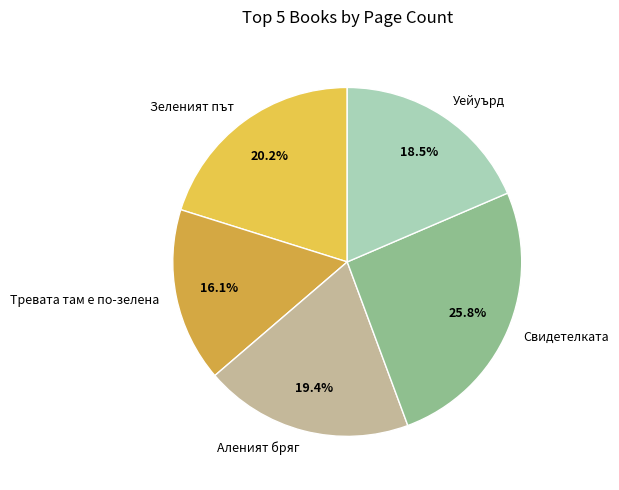

Does Аленият бряг account for over 50% of the chart?

No